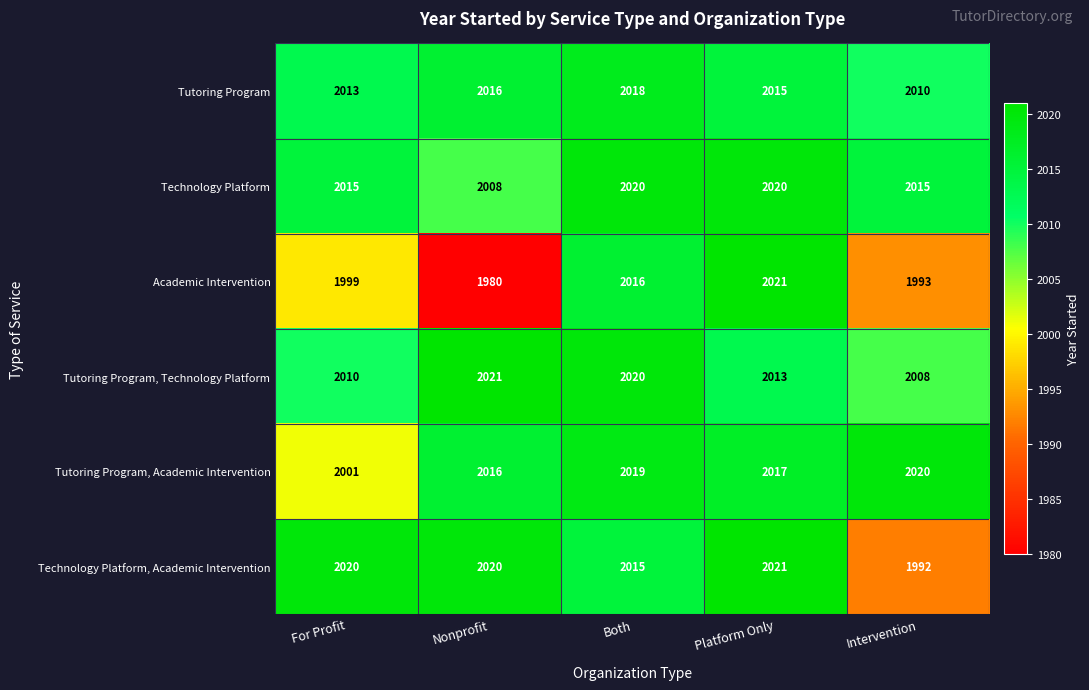

What is the sum of all Tutoring Program, Technology Platform values?

10072